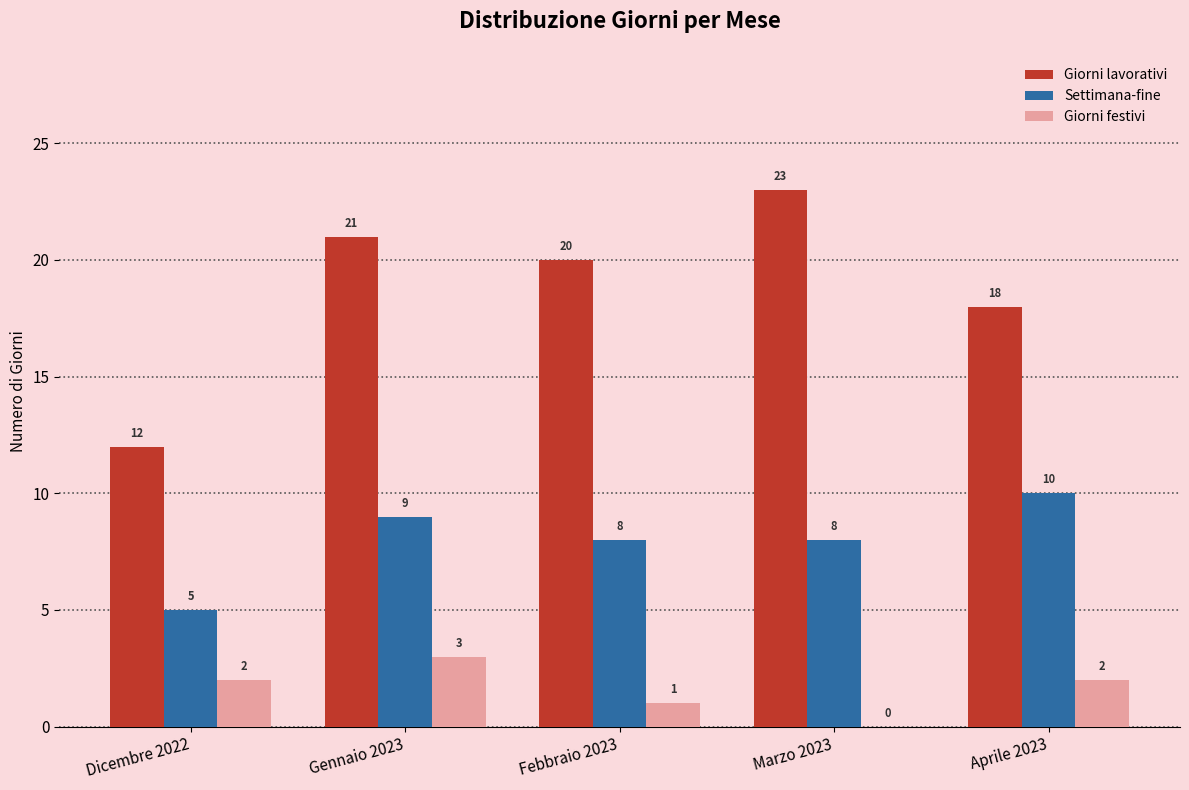

How many groups of bars are there?

5